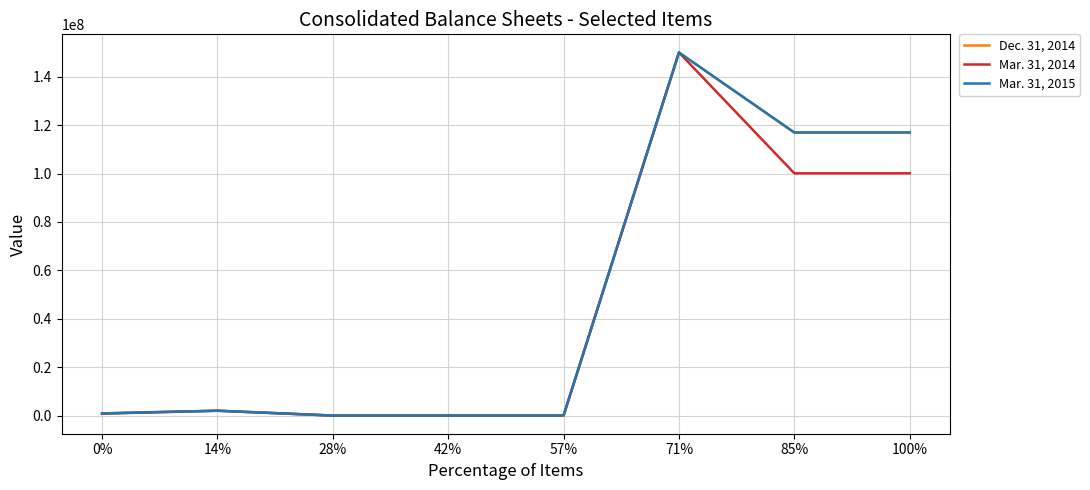

At which category does the chart reach its peak across all series?

71%